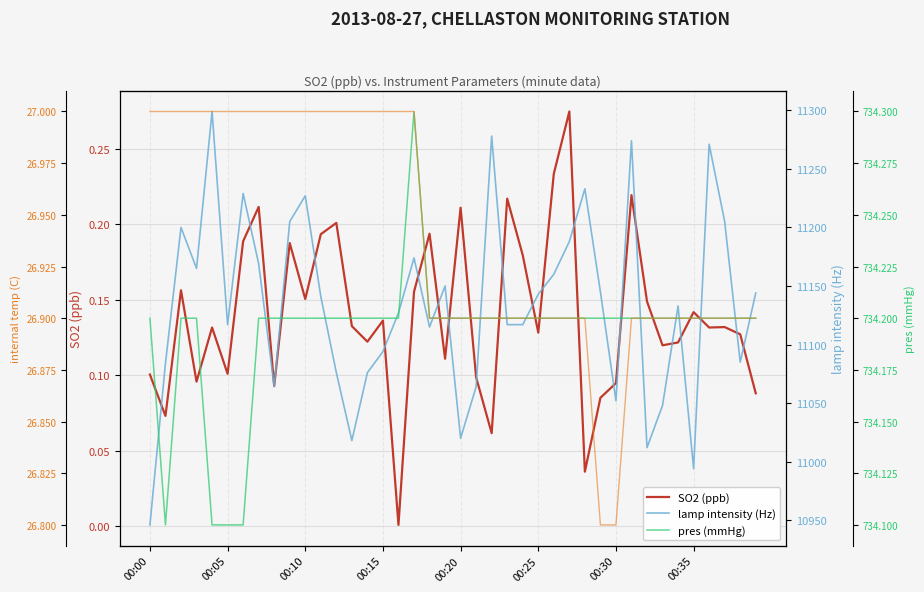

True or false: internal temp (C) has more than 2 points higher than both neighbors.

False